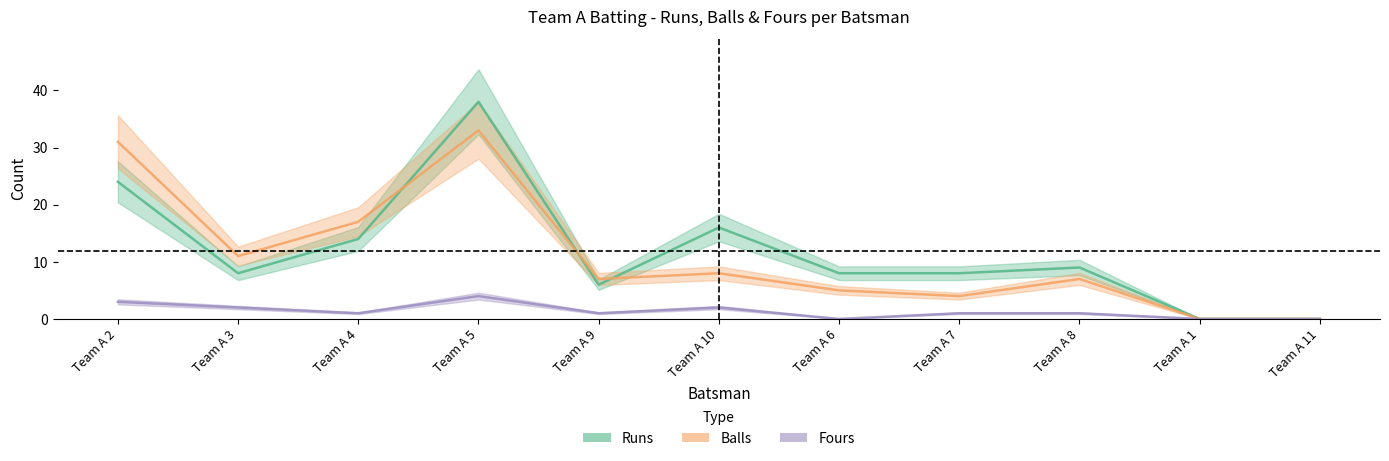

Where does the Runs series first go above 8?

Team A 2